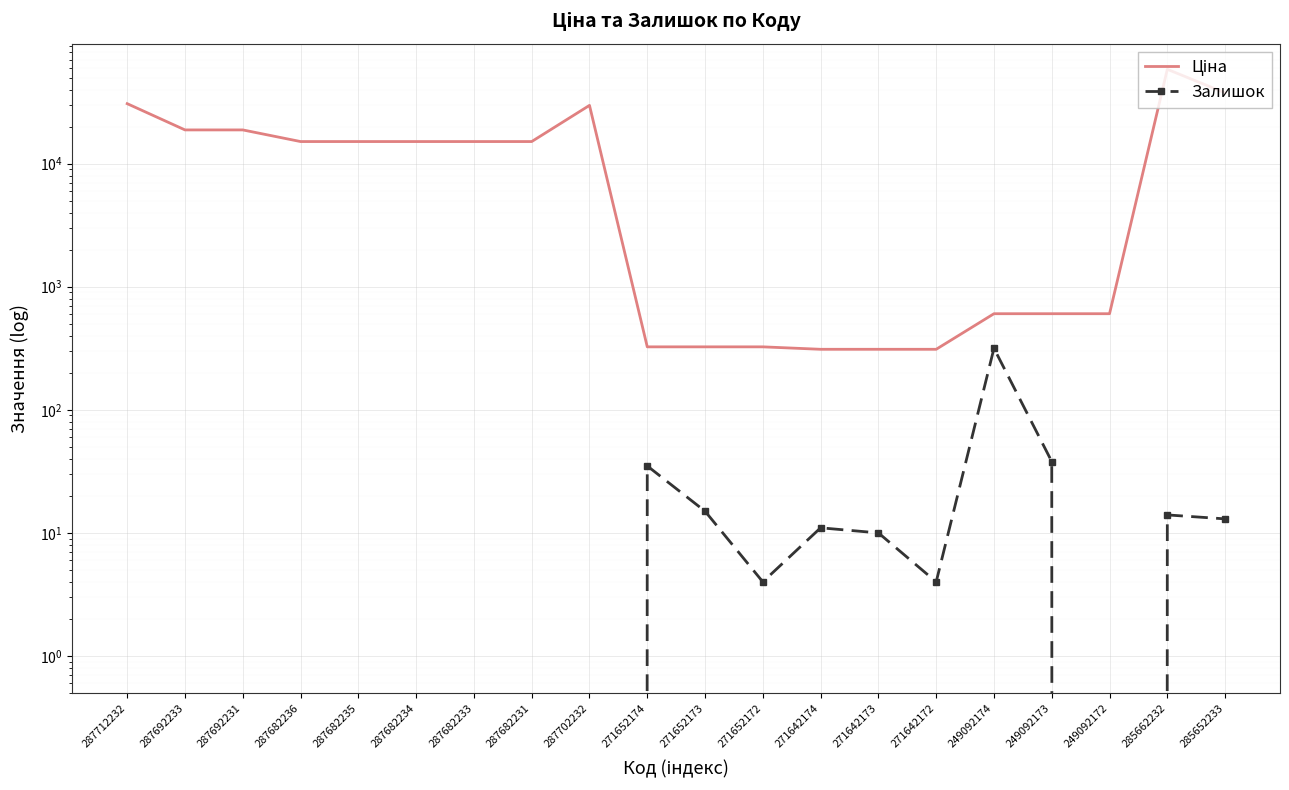

Reading left to right, list all the values displayed in this chart.

Ціна: 287712232=30717.1	287692233=18796.8	287692231=18796.8	287682236=15120.0	287682235=15120.0	287682234=15120.0	287682233=15120.0	287682231=15120.0	287702232=29747.2	271652174=324.8	271652173=324.8	271652172=324.8	271642174=310.3	271642173=310.3	271642172=310.3	249092174=603.7	249092173=603.7	249092172=603.7	285662232=58426.5	285652233=37593.6
Залишок: 287712232=0.0	287692233=0.0	287692231=0.0	287682236=0.0	287682235=0.0	287682234=0.0	287682233=0.0	287682231=0.0	287702232=0.0	271652174=35.0	271652173=15.0	271652172=4.0	271642174=11.0	271642173=10.0	271642172=4.0	249092174=316.0	249092173=38.0	249092172=0.0	285662232=14.0	285652233=13.0